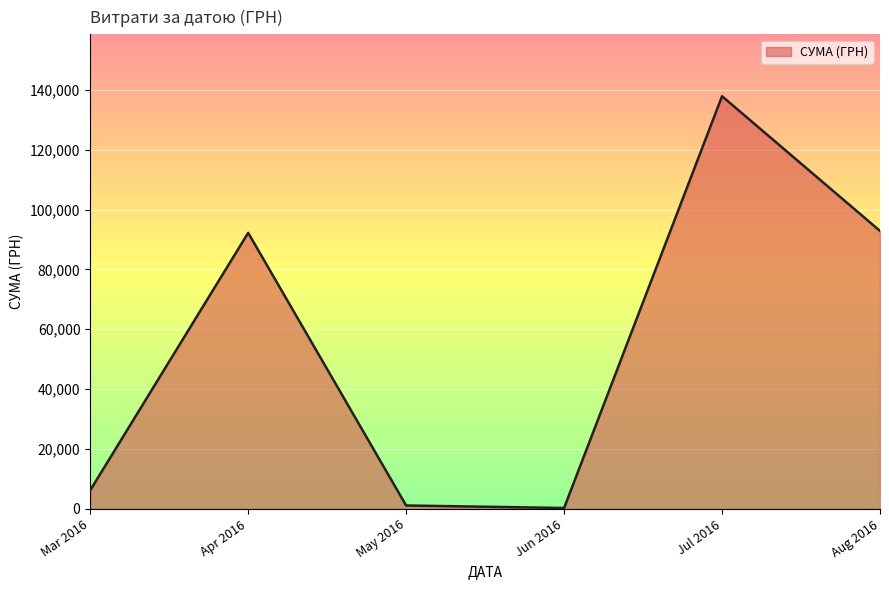

What is the ratio of the value at Jul 2016 to the value at Mar 2016?

22.2